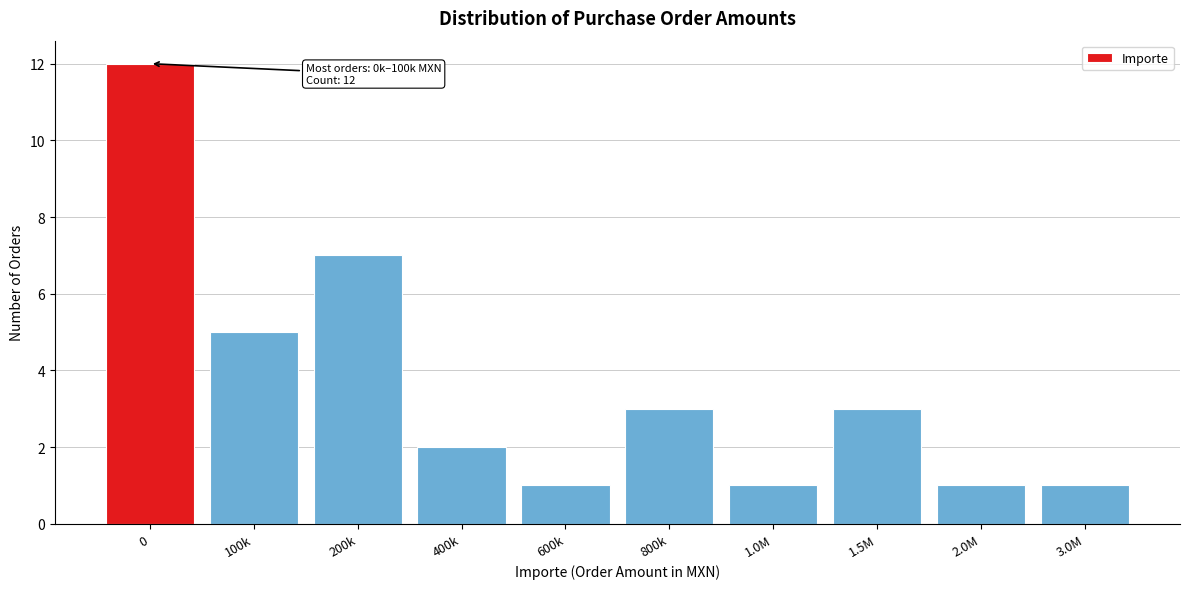

Reading left to right, extract all data points from this chart.

12	5	7	2	1	3	1	3	1	1